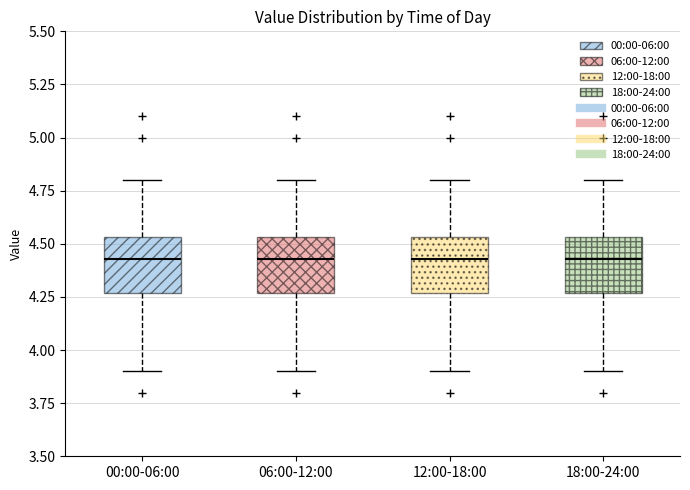

Where is the upper edge of the box for 18:00-24:00 on the y-axis? The values are not printed on the chart, so give them approximately, as read against the axis.

4.55